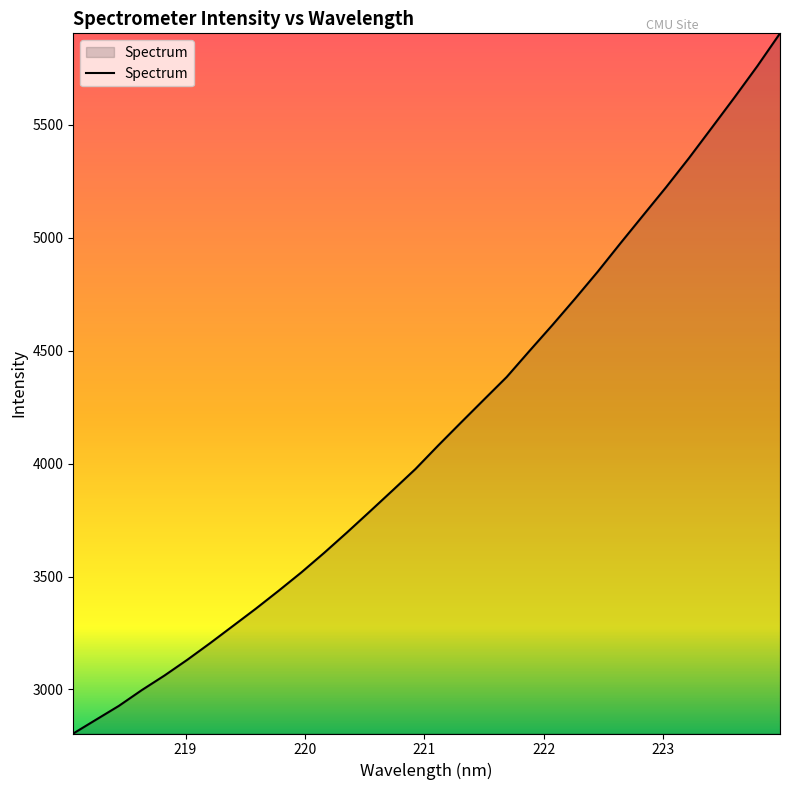

What is the difference between the maximum and minimum values?

3100.3